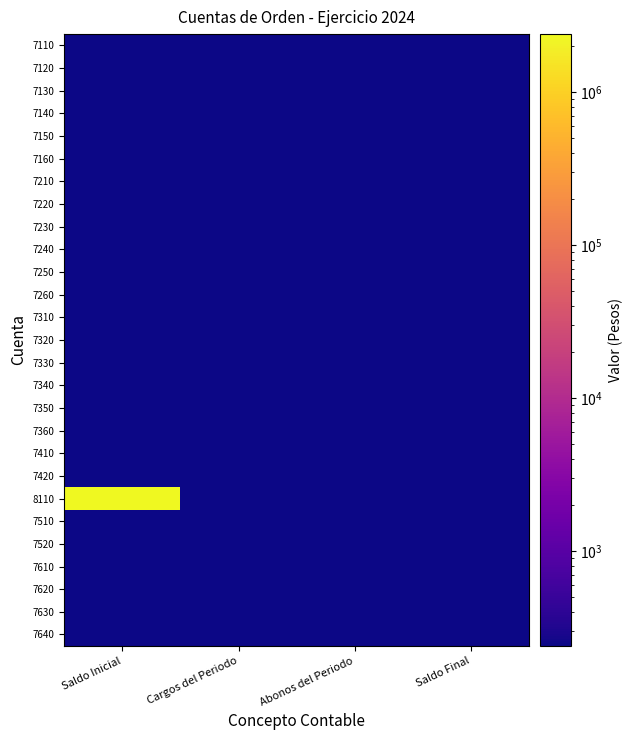

Reading right to left, extract all data points from this chart.

7110: Saldo Final=0.0	Abonos del Periodo=0.0	Cargos del Periodo=0.0	Saldo Inicial=0.0
7120: Saldo Final=0.0	Abonos del Periodo=0.0	Cargos del Periodo=0.0	Saldo Inicial=0.0
7130: Saldo Final=0.0	Abonos del Periodo=0.0	Cargos del Periodo=0.0	Saldo Inicial=0.0
7140: Saldo Final=0.0	Abonos del Periodo=0.0	Cargos del Periodo=0.0	Saldo Inicial=0.0
7150: Saldo Final=0.0	Abonos del Periodo=0.0	Cargos del Periodo=0.0	Saldo Inicial=0.0
7160: Saldo Final=0.0	Abonos del Periodo=0.0	Cargos del Periodo=0.0	Saldo Inicial=0.0
7210: Saldo Final=0.0	Abonos del Periodo=0.0	Cargos del Periodo=0.0	Saldo Inicial=0.0
7220: Saldo Final=0.0	Abonos del Periodo=0.0	Cargos del Periodo=0.0	Saldo Inicial=0.0
7230: Saldo Final=0.0	Abonos del Periodo=0.0	Cargos del Periodo=0.0	Saldo Inicial=0.0
7240: Saldo Final=0.0	Abonos del Periodo=0.0	Cargos del Periodo=0.0	Saldo Inicial=0.0
7250: Saldo Final=0.0	Abonos del Periodo=0.0	Cargos del Periodo=0.0	Saldo Inicial=0.0
7260: Saldo Final=0.0	Abonos del Periodo=0.0	Cargos del Periodo=0.0	Saldo Inicial=0.0
7310: Saldo Final=0.0	Abonos del Periodo=0.0	Cargos del Periodo=0.0	Saldo Inicial=0.0
7320: Saldo Final=0.0	Abonos del Periodo=0.0	Cargos del Periodo=0.0	Saldo Inicial=0.0
7330: Saldo Final=0.0	Abonos del Periodo=0.0	Cargos del Periodo=0.0	Saldo Inicial=0.0
7340: Saldo Final=0.0	Abonos del Periodo=0.0	Cargos del Periodo=0.0	Saldo Inicial=0.0
7350: Saldo Final=0.0	Abonos del Periodo=0.0	Cargos del Periodo=0.0	Saldo Inicial=0.0
7360: Saldo Final=0.0	Abonos del Periodo=0.0	Cargos del Periodo=0.0	Saldo Inicial=0.0
7410: Saldo Final=0.0	Abonos del Periodo=0.0	Cargos del Periodo=0.0	Saldo Inicial=0.0
7420: Saldo Final=0.0	Abonos del Periodo=0.0	Cargos del Periodo=0.0	Saldo Inicial=0.0
8110: Saldo Final=0.0	Abonos del Periodo=0.0	Cargos del Periodo=0.0	Saldo Inicial=2392130.6
7510: Saldo Final=0.0	Abonos del Periodo=0.0	Cargos del Periodo=0.0	Saldo Inicial=0.0
7520: Saldo Final=0.0	Abonos del Periodo=0.0	Cargos del Periodo=0.0	Saldo Inicial=0.0
7610: Saldo Final=0.0	Abonos del Periodo=0.0	Cargos del Periodo=0.0	Saldo Inicial=0.0
7620: Saldo Final=0.0	Abonos del Periodo=0.0	Cargos del Periodo=0.0	Saldo Inicial=0.0
7630: Saldo Final=0.0	Abonos del Periodo=0.0	Cargos del Periodo=0.0	Saldo Inicial=0.0
7640: Saldo Final=0.0	Abonos del Periodo=0.0	Cargos del Periodo=0.0	Saldo Inicial=0.0